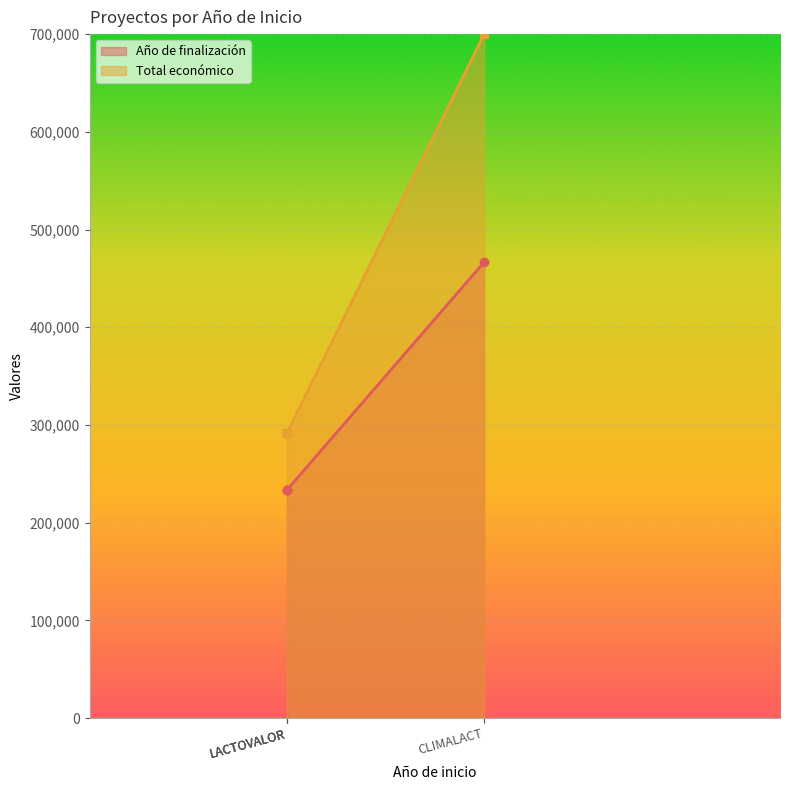

True or false: Año de finalización and Total económico intersect in this chart.

False